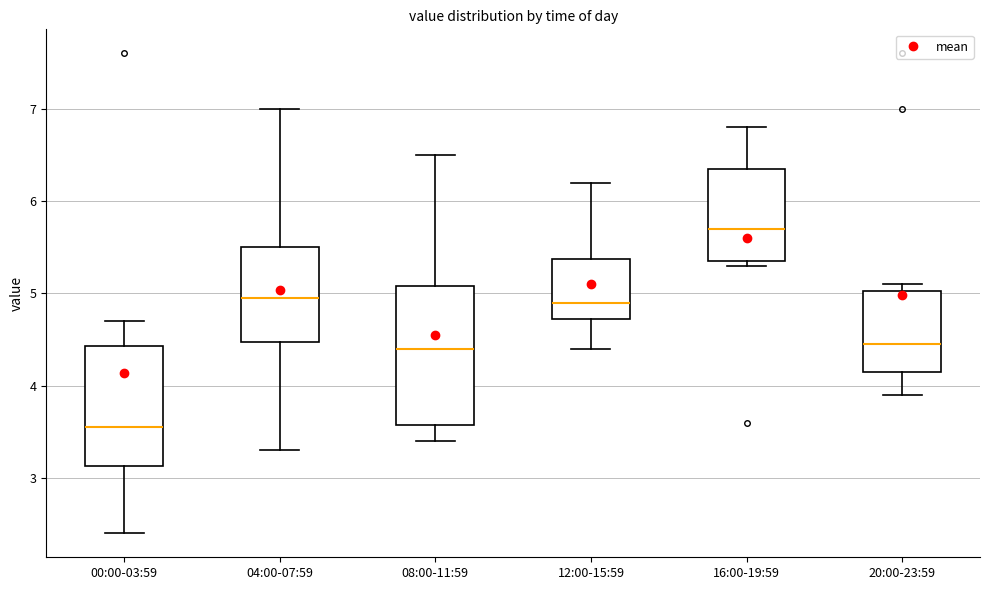

Which box is the tallest, from its lower edge to its upper edge?

08:00-11:59